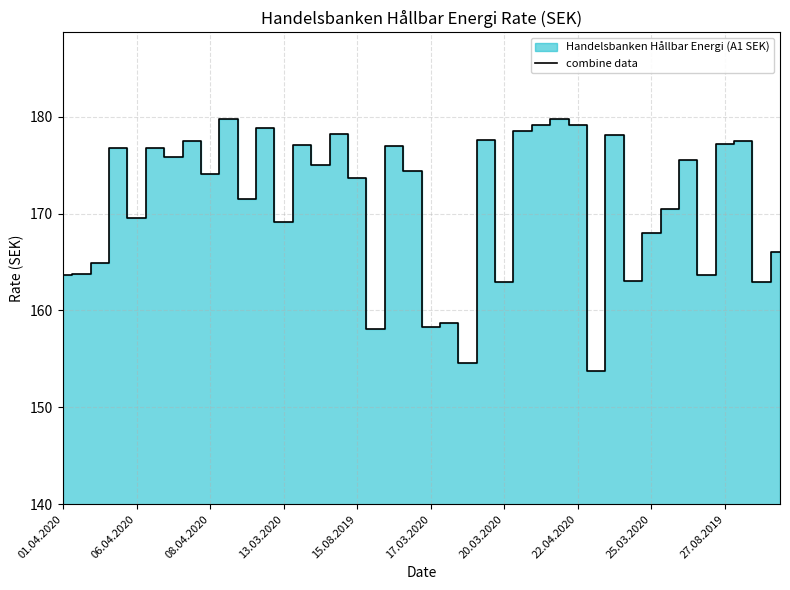

What is the value of the 18th point from the left?

158.1